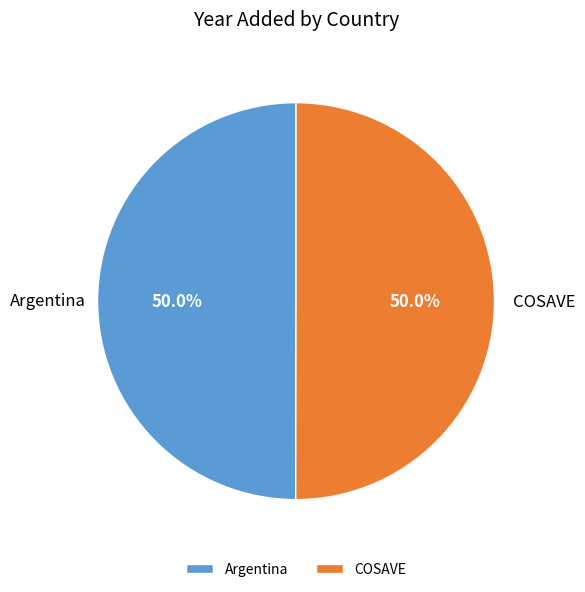

Do Argentina and COSAVE together represent more than half of the pie?

Yes